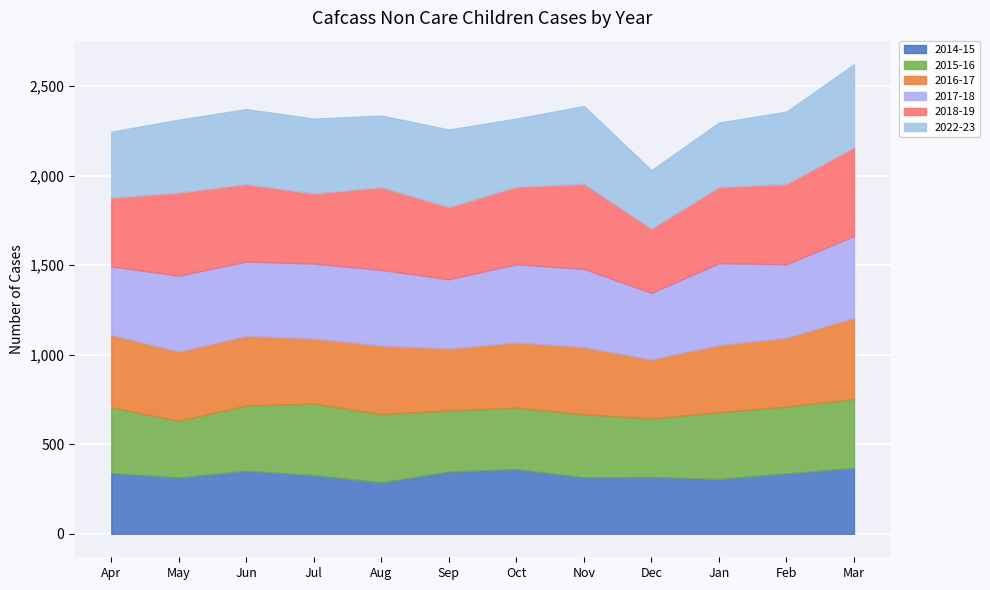

Rank the series by their maximum value, from highest to lowest.

2018-19, 2022-23, 2017-18, 2016-17, 2015-16, 2014-15